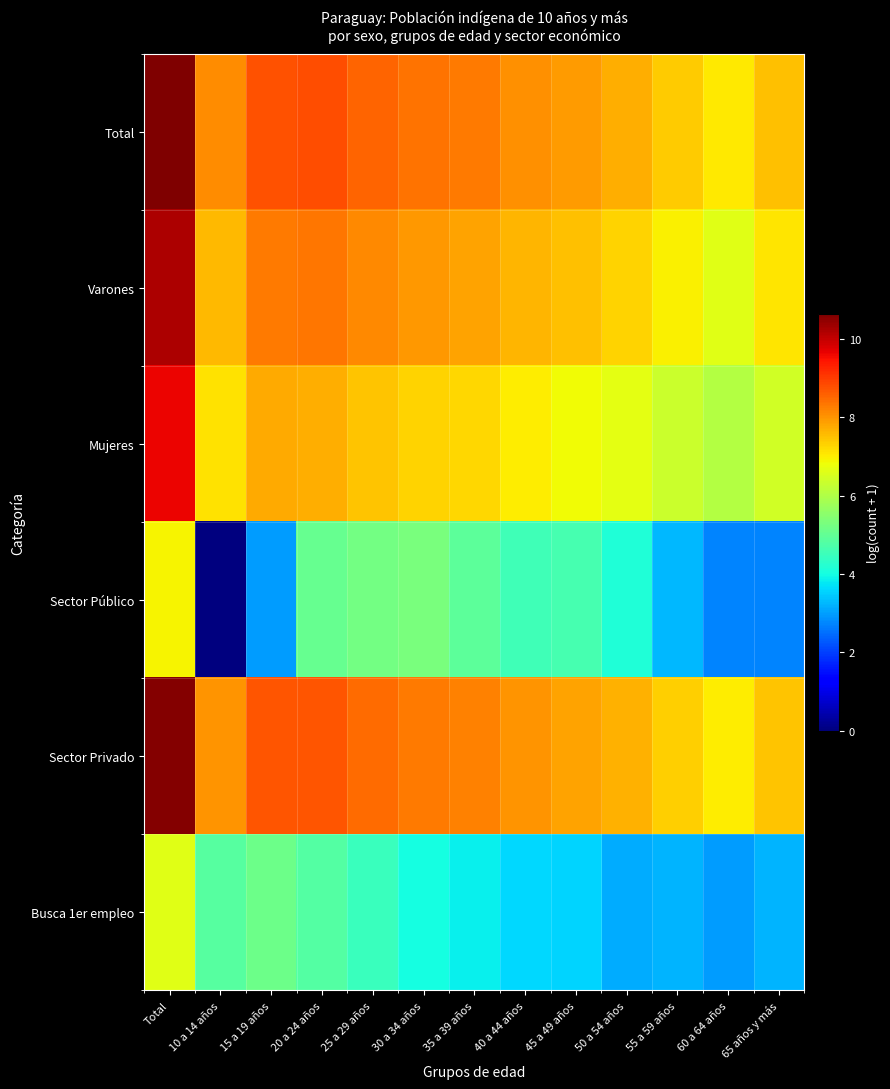

Rank the series by their maximum value, from highest to lowest.

Total, Sector Privado, Varones, Mujeres, Sector Público, Busca 1er empleo